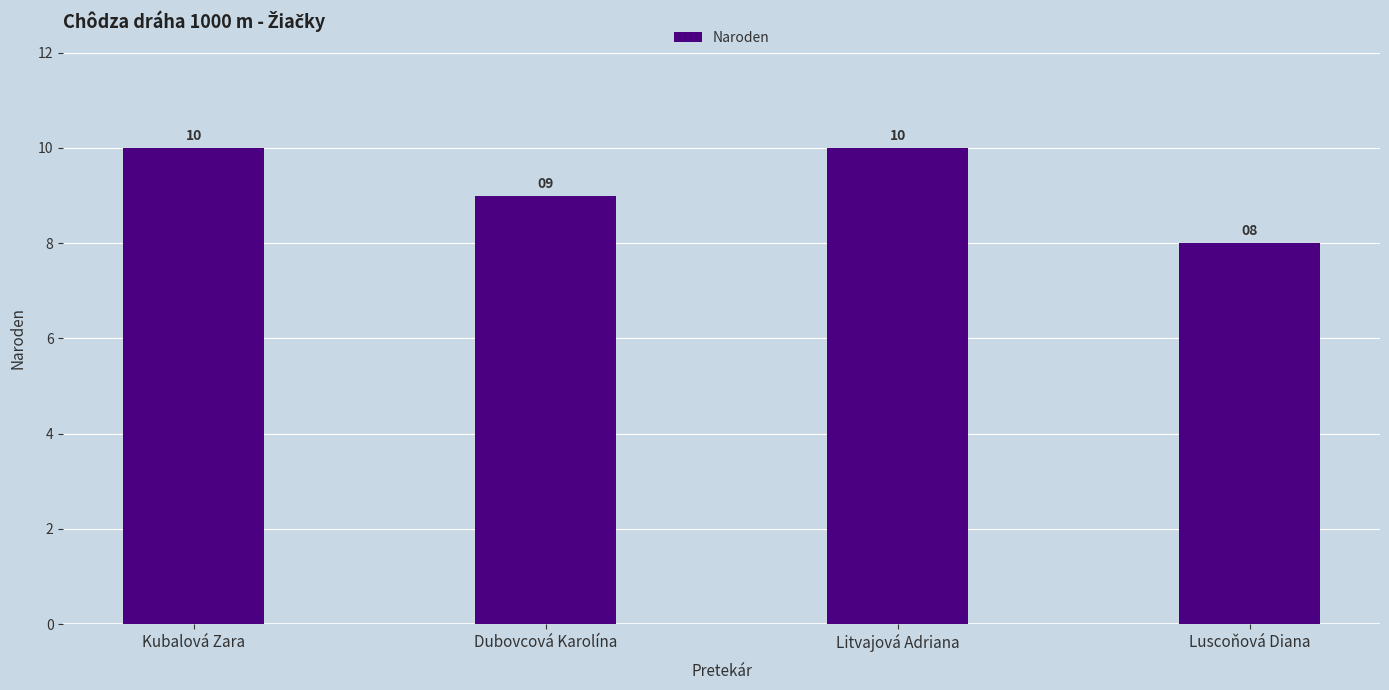

What is the greatest value displayed?

10